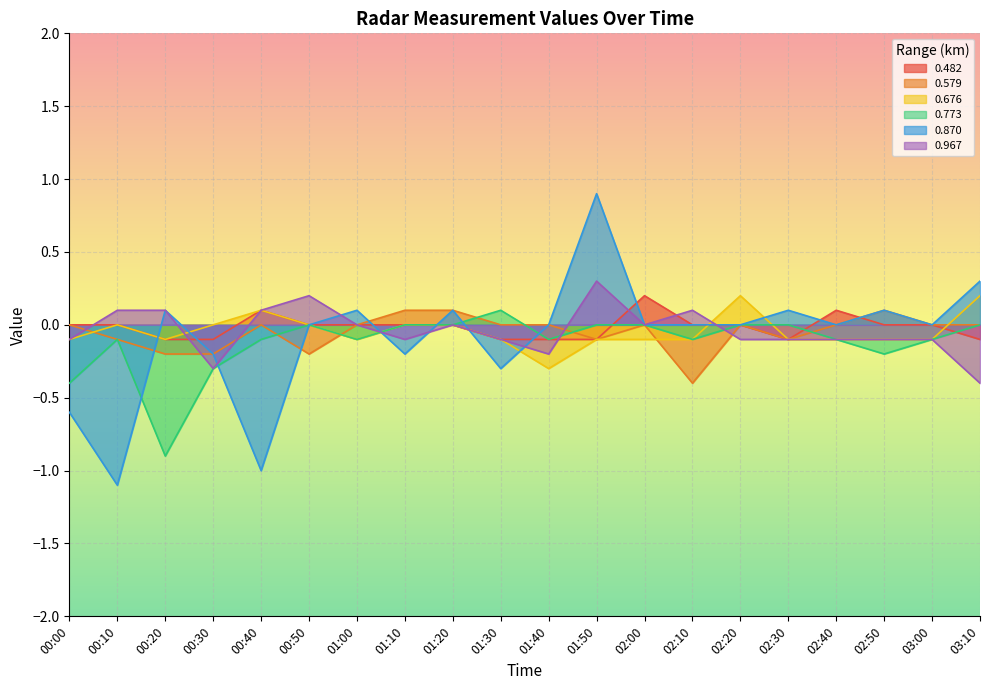

What is the label of the 7th point from the right?

02:10